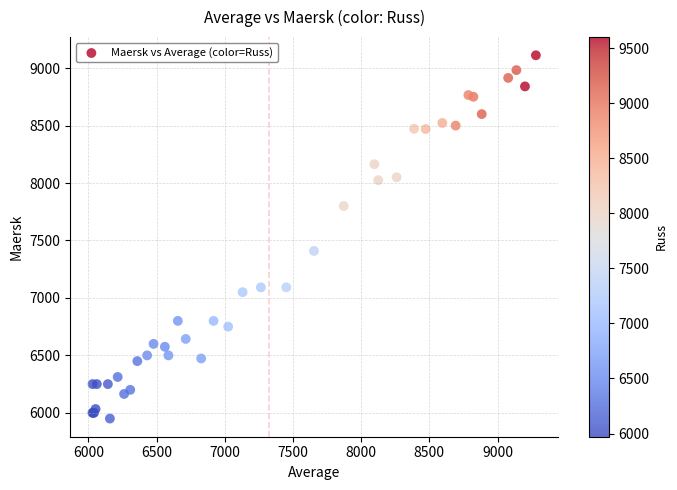

What Y value in the scatter plot is closest to 7531?

7409